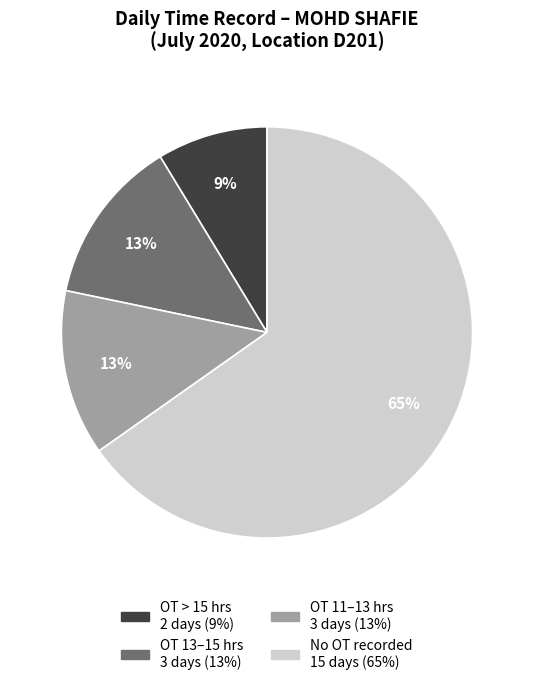

Is there a majority slice in this chart?

Yes